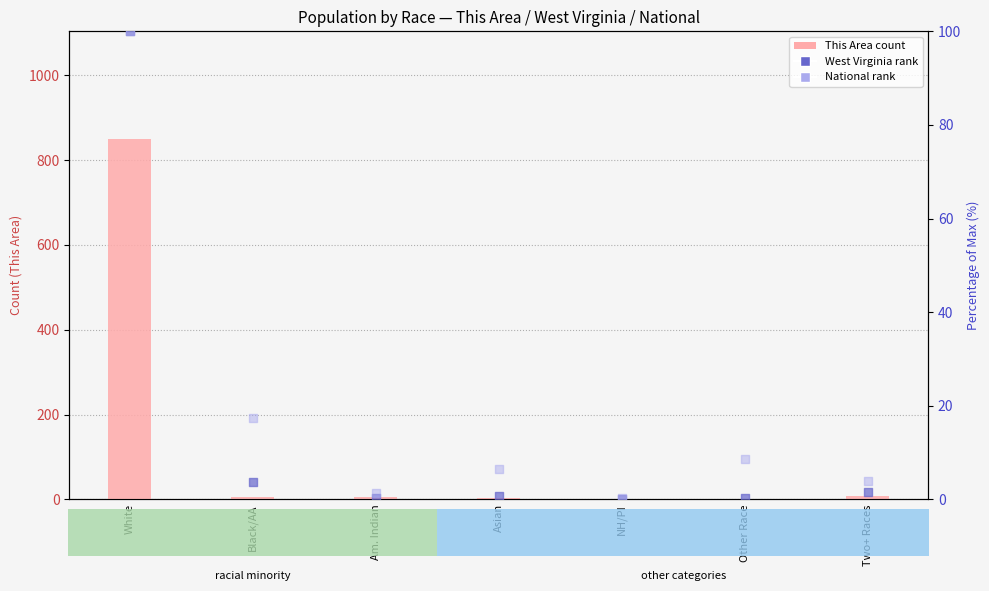

What is the total value across all series at NH/PI?

0.3